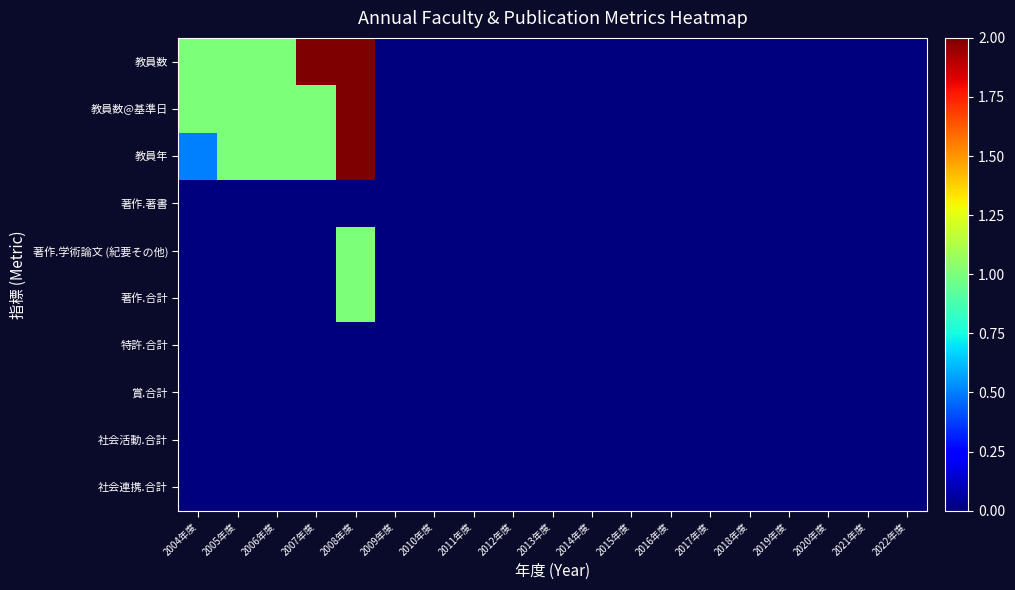

At how many categories does at least one series exceed 0?

5